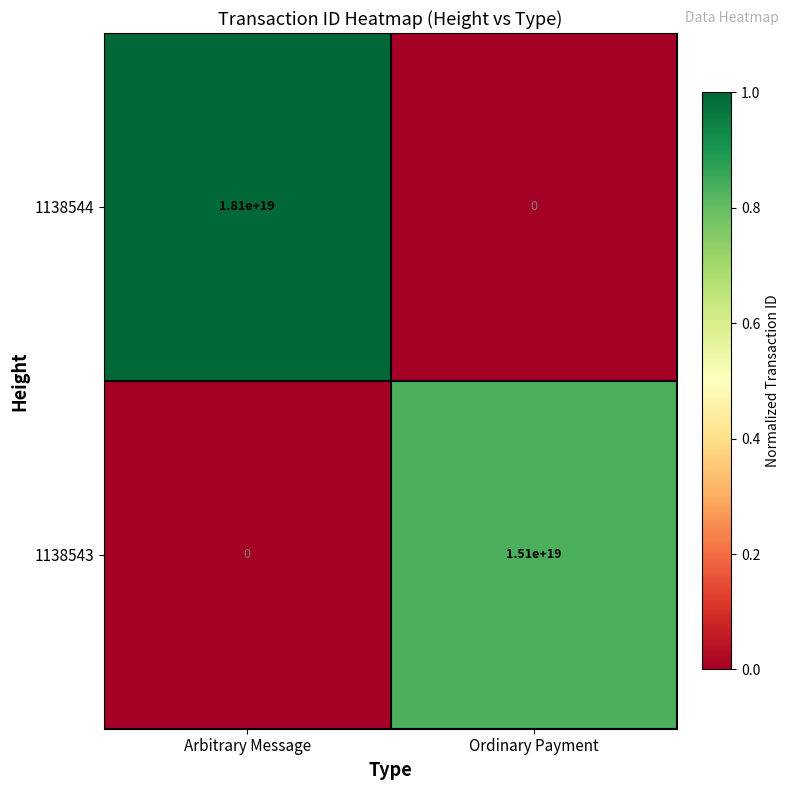

How many values in 1138543 are above zero?

1